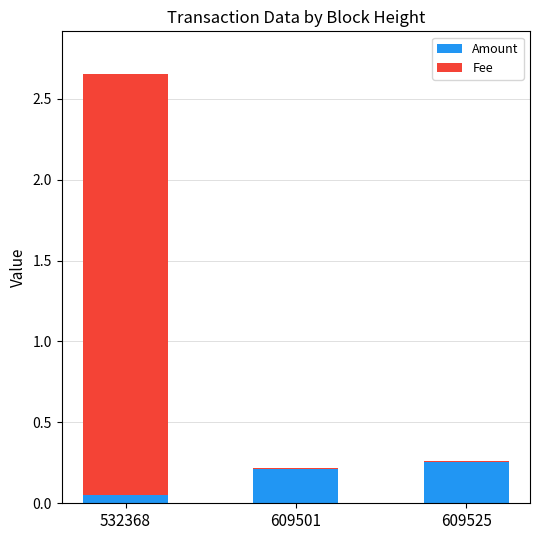

True or false: Amount has a value of 0.2 at 609501.

True